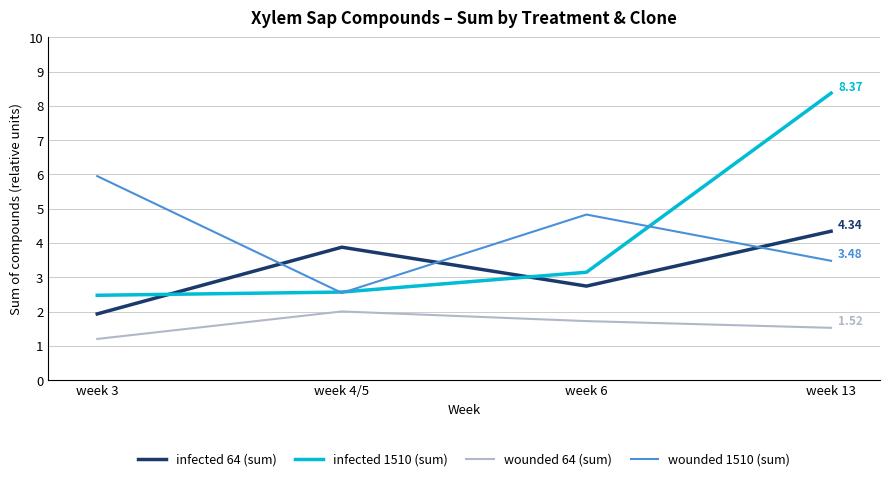

The wounded 64 (sum) series shows 2.9 at week 6. True or false?

False